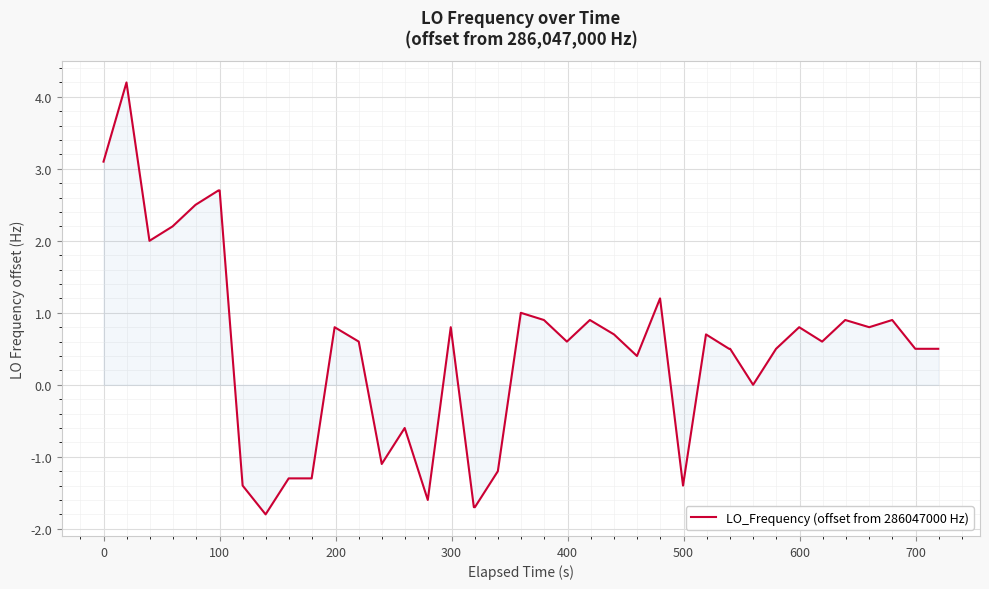

What is the difference between the maximum and minimum values?

6.0